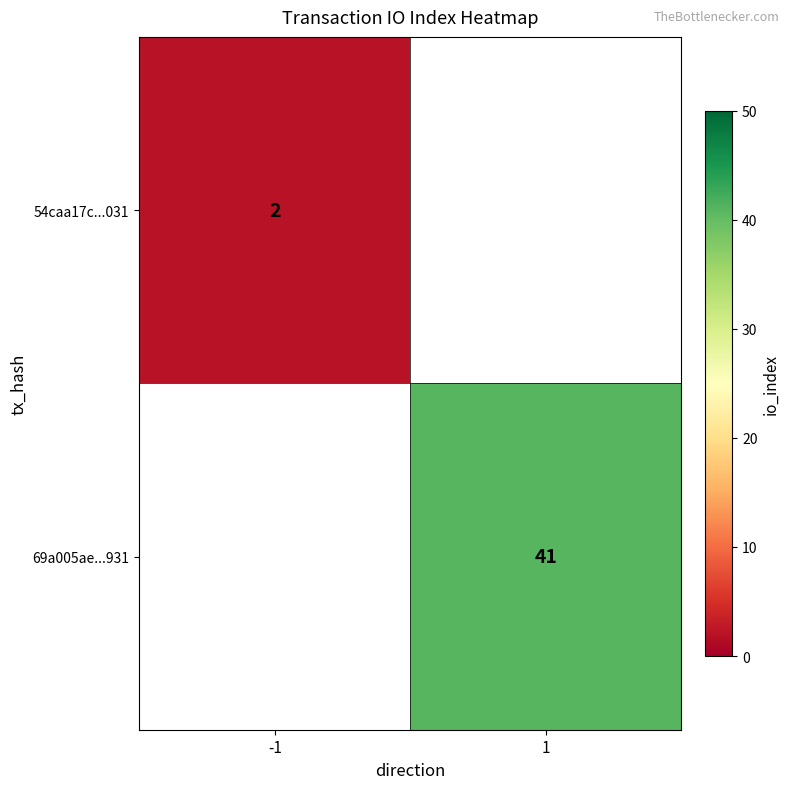

True or false: 69a005ae...931 has a value of 64 at 1.

False